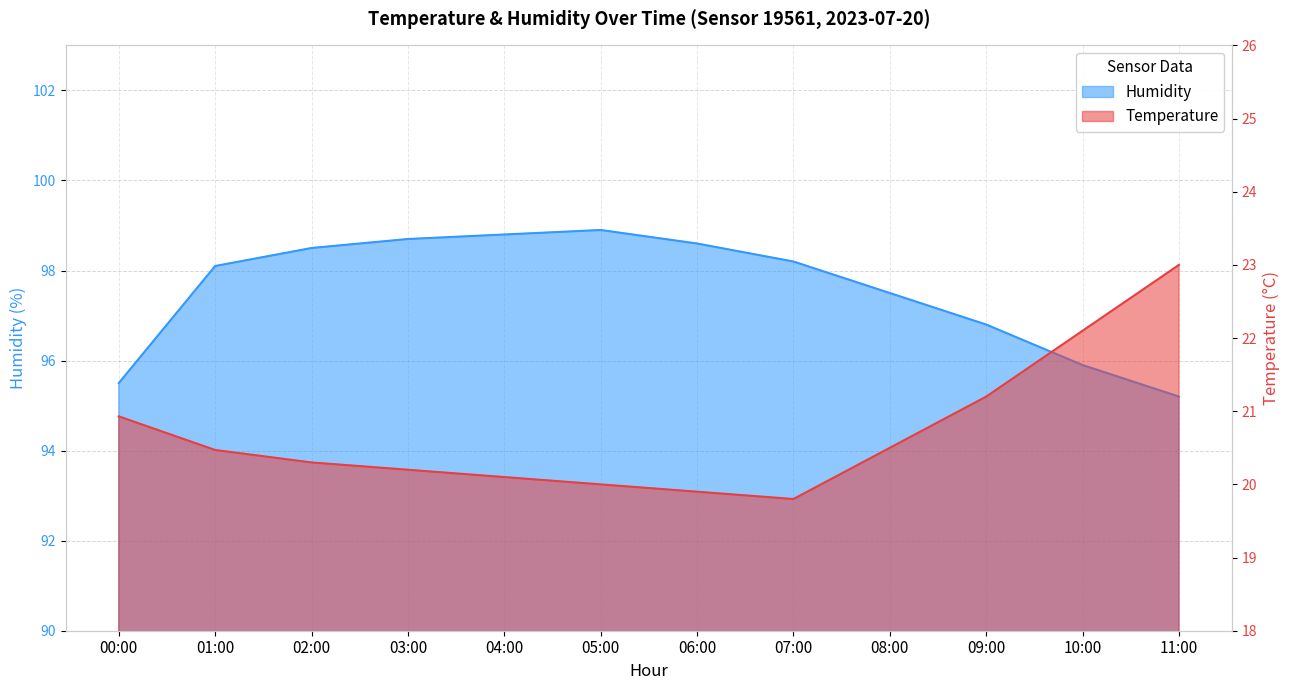

What is the maximum value for temperature?

23.0